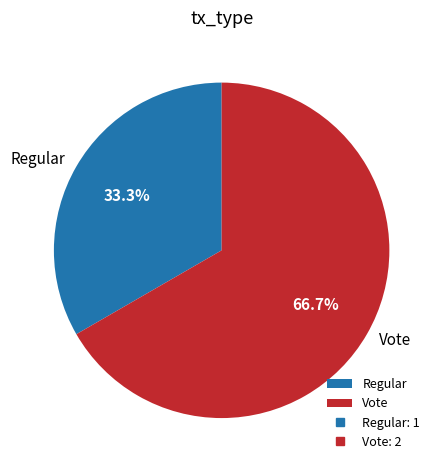

What percentage is the Vote slice, to the nearest percent?

67%